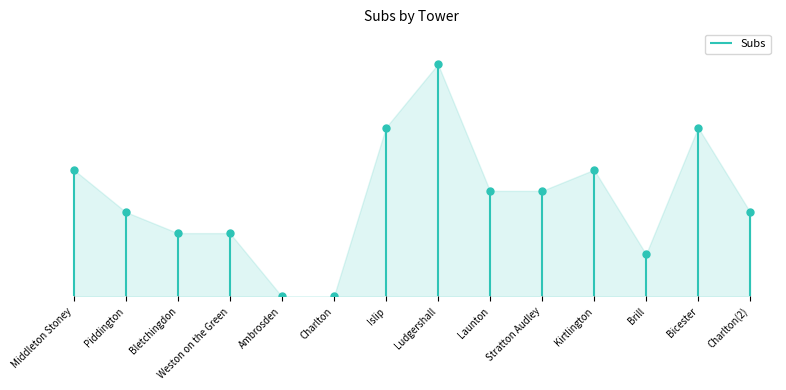

Where does the data first go above 40?

Middleton Stoney